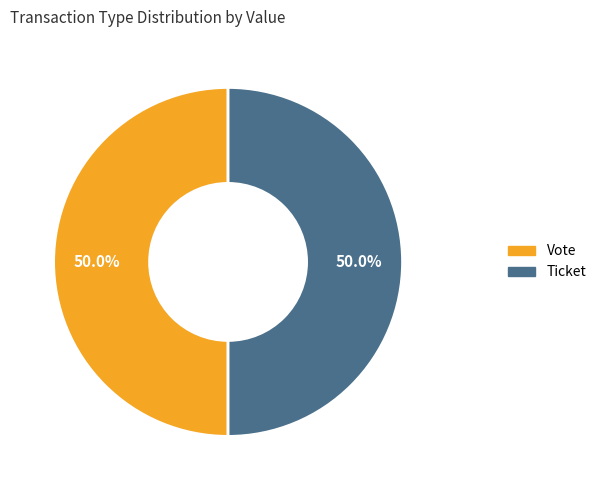

What is the ratio of the value at Vote to the value at Ticket?

1.0